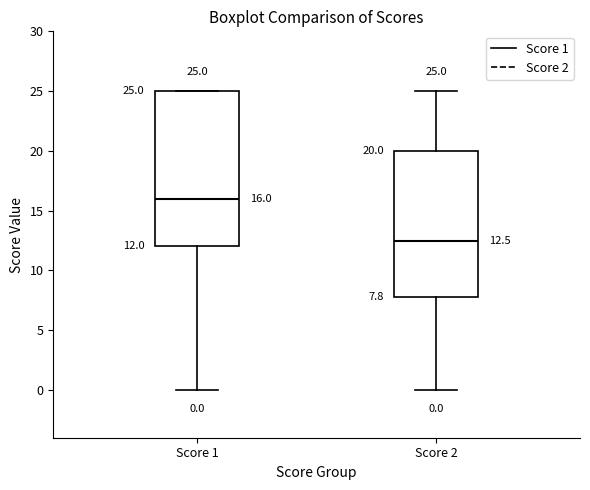

Which box has the lowest median line?

Score 2